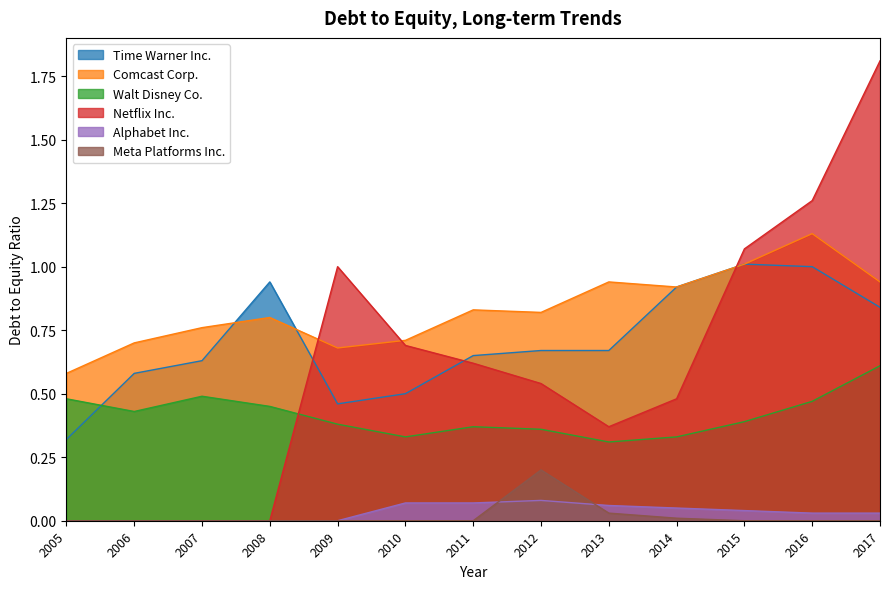

What is the sum of all Comcast Corp. values?

10.8